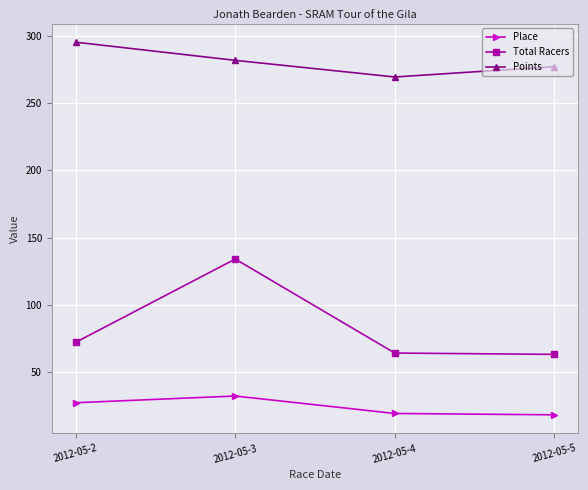

Which series has the largest range (max minus min)?

Total Racers